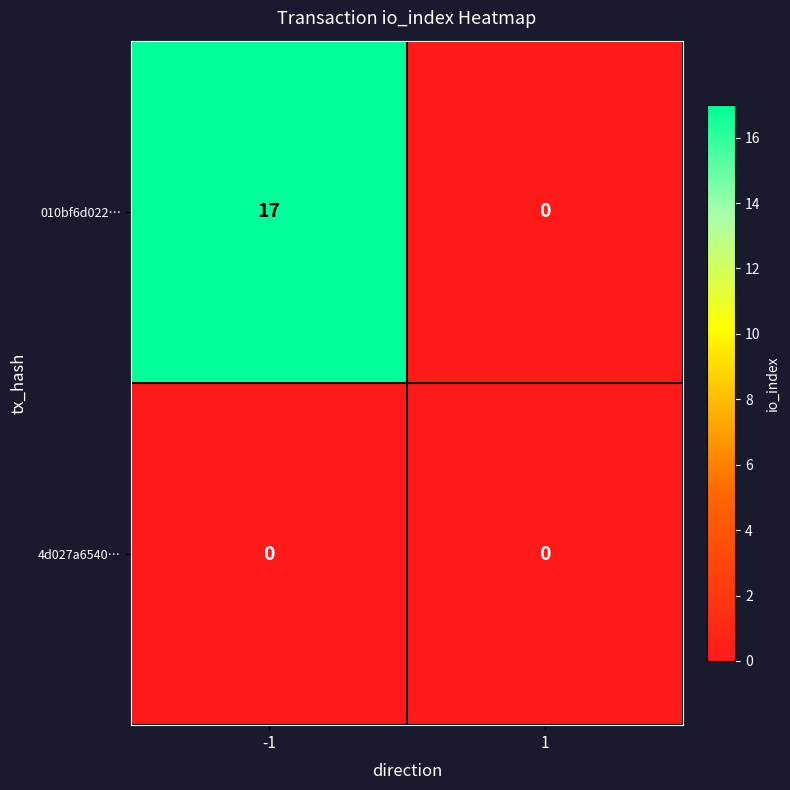

Reading left to right, extract all data points from this chart.

010bf6d022…: 17	0
4d027a6540…: 0	0